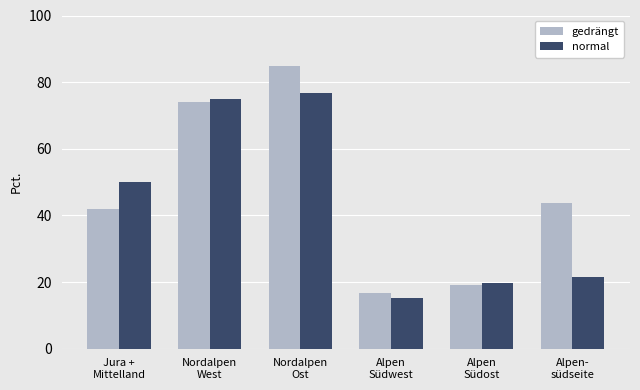

At which label does gedrängt reach its peak?

Nordalpen
Ost